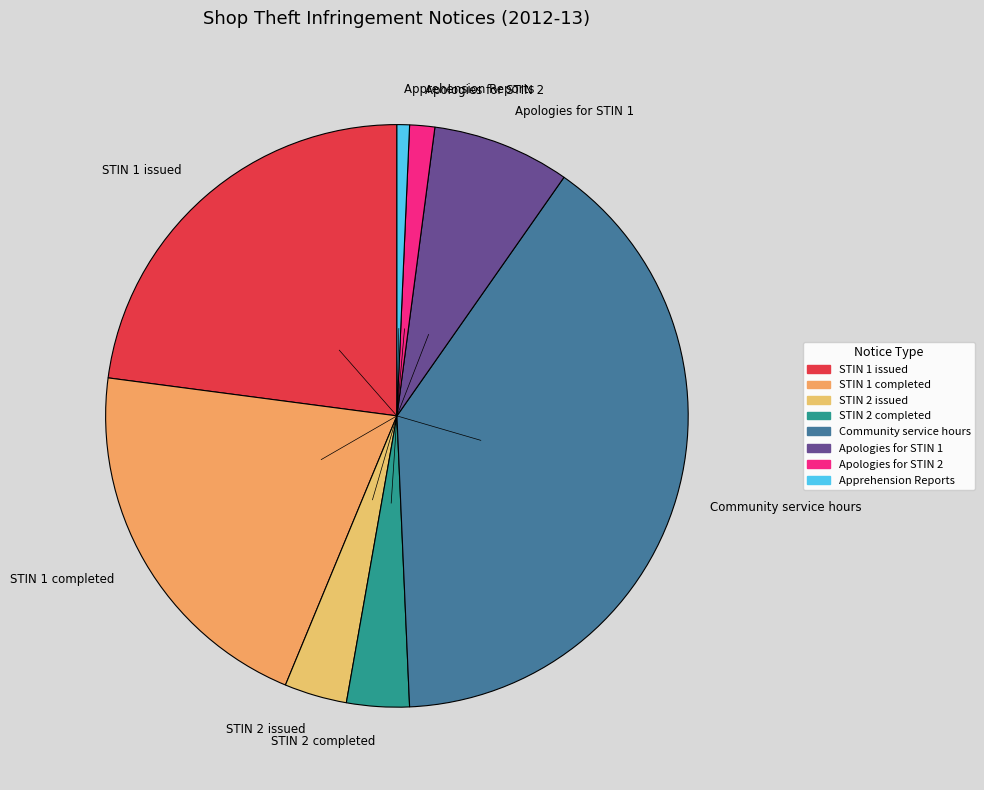

What is the ratio of the value at Apologies for STIN 1 to the value at STIN 1 issued?

0.3